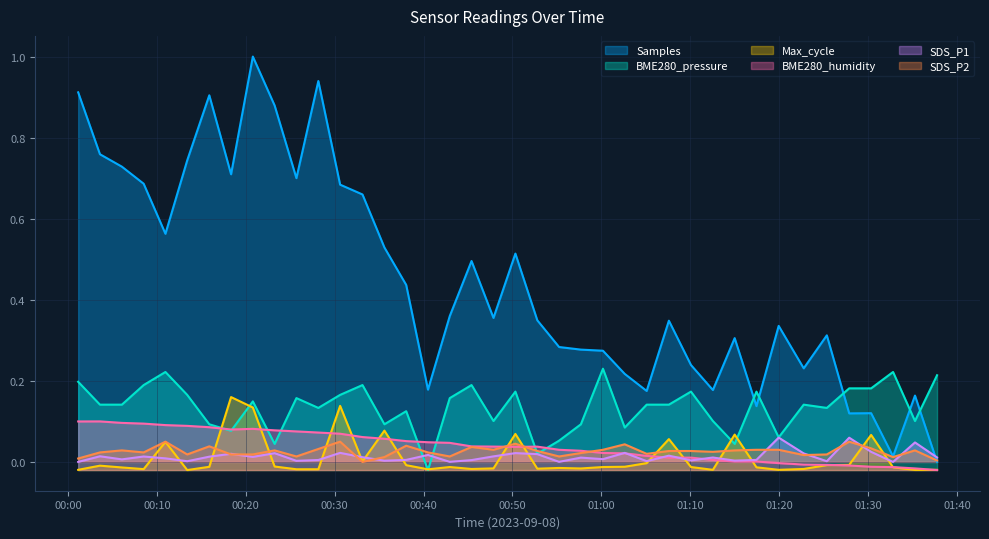

Between 2023/09/08 00:20:48 and 2023/09/08 00:35:36, which is larger?

2023/09/08 00:20:48